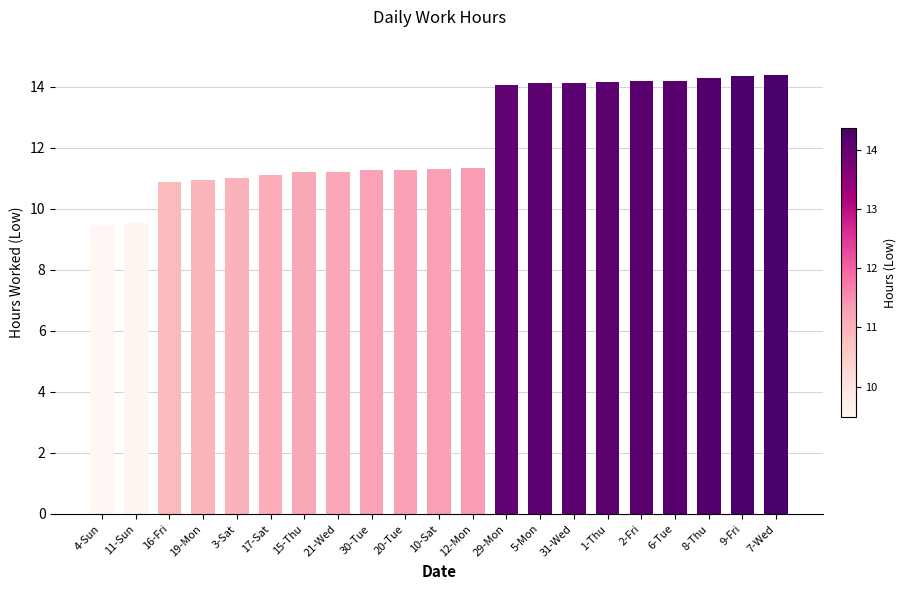

The chart shows a value of 14.2 at 4-Sun. True or false?

False